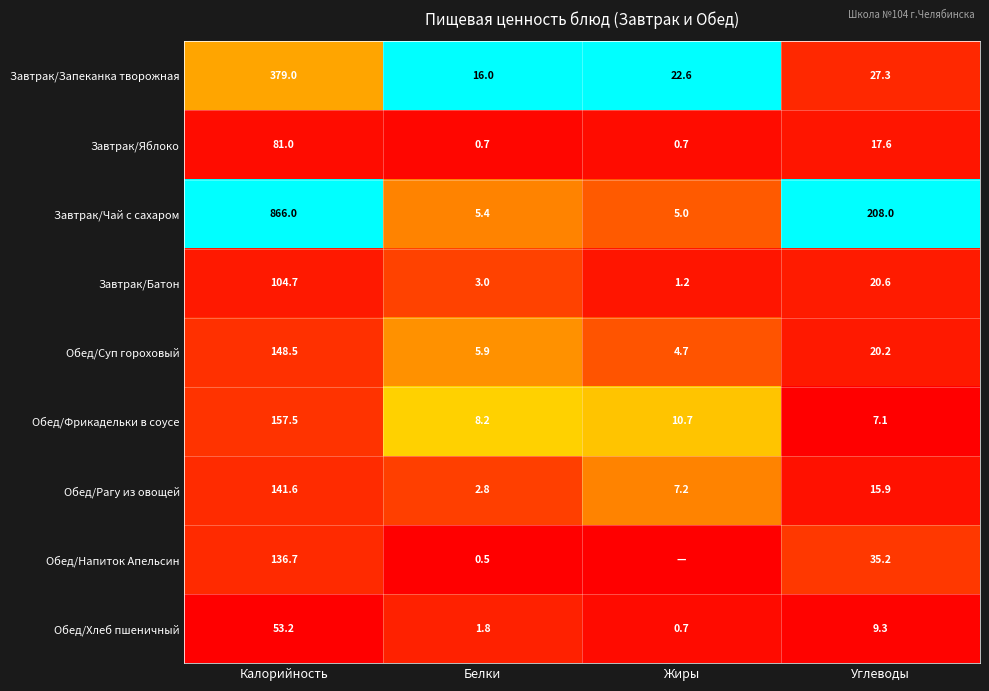

Rank the categories by Обед/Рагу из овощей value from highest to lowest.

Калорийность, Углеводы, Жиры, Белки